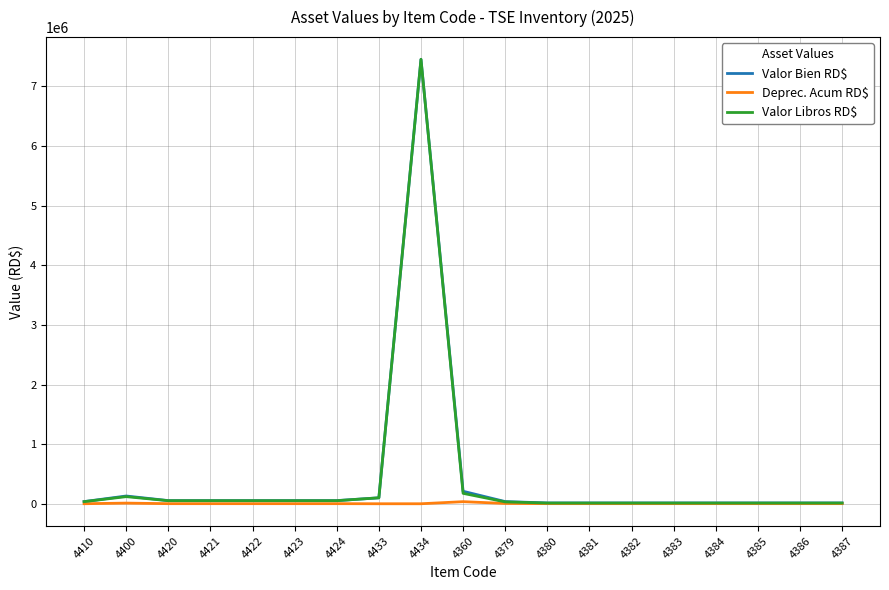

What is the difference between the highest and lowest values at 4434?

7454939.1